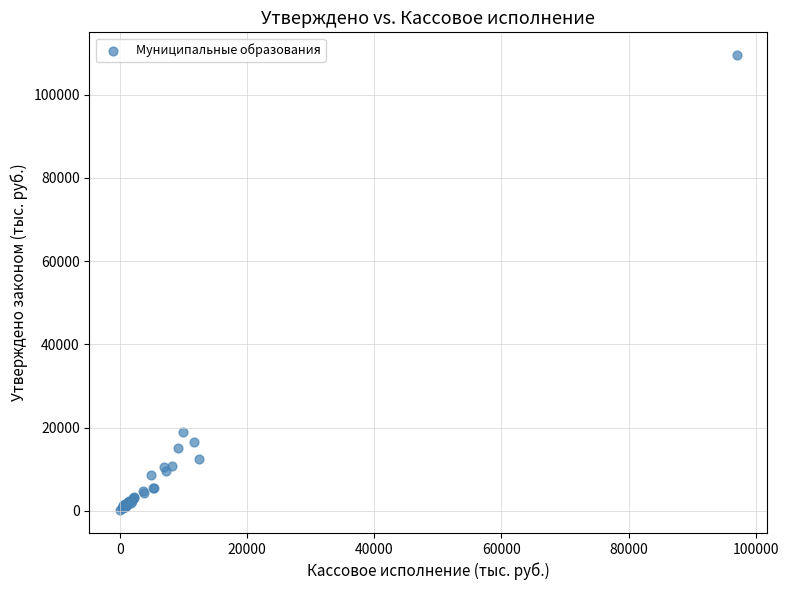

What Y value in the scatter plot is closest to 54848?

18869.7